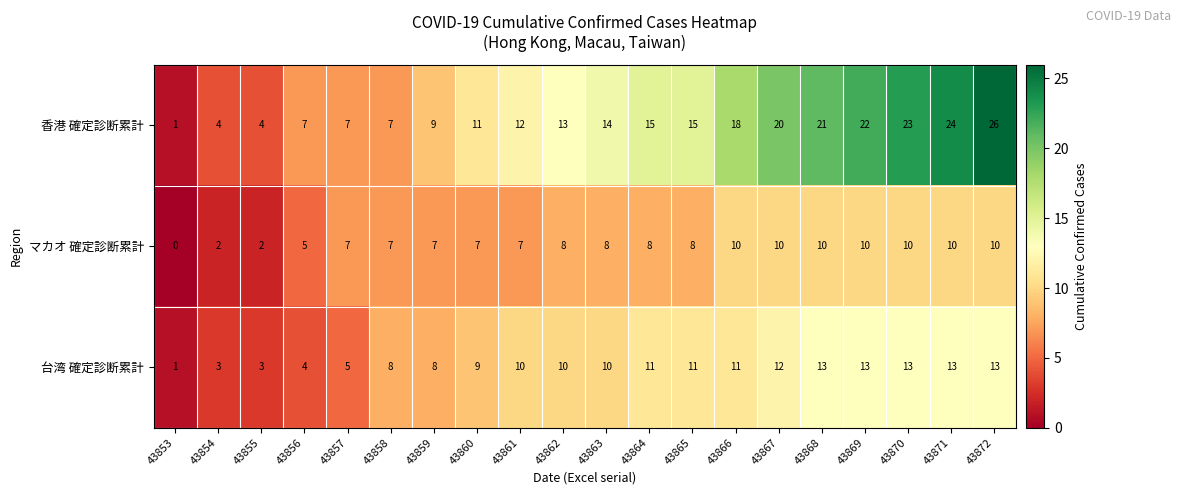

The 香港 確定診断累計 series shows 14 at 43868. True or false?

False